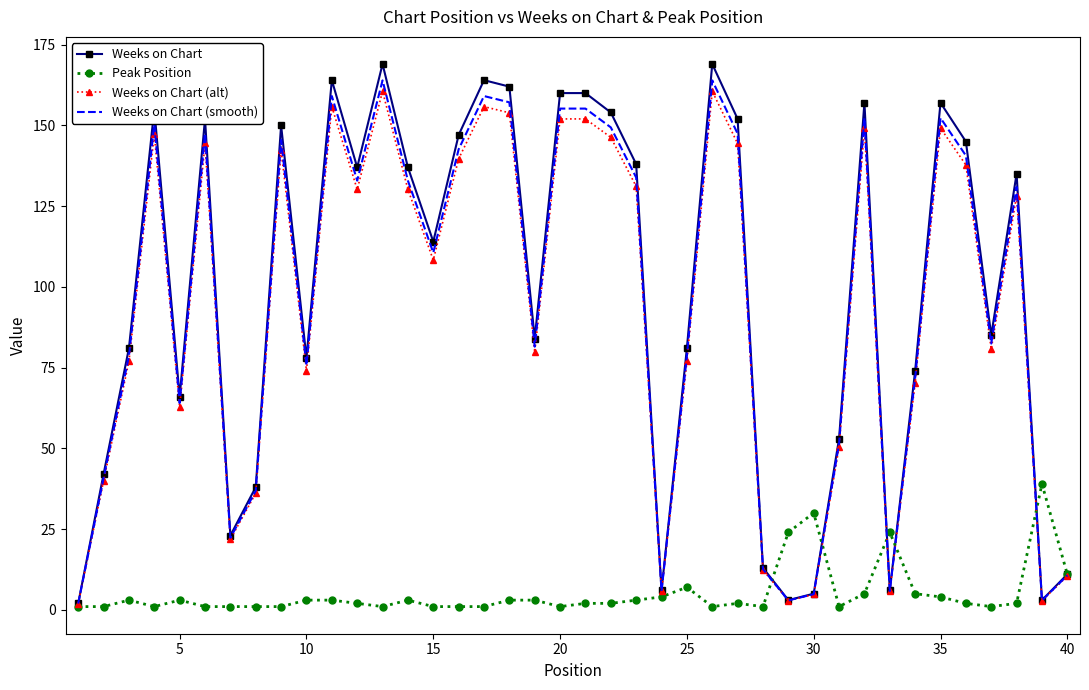

What is the greatest value displayed?

169.0